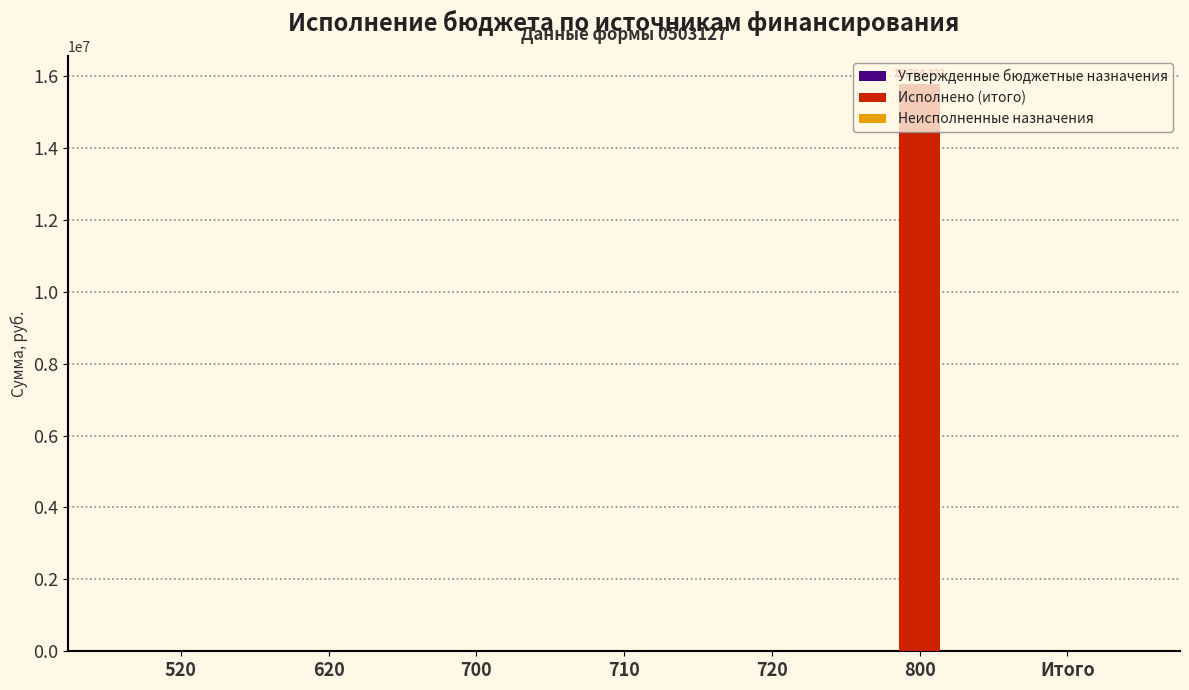

The value at 710 is 0.0. True or false?

True